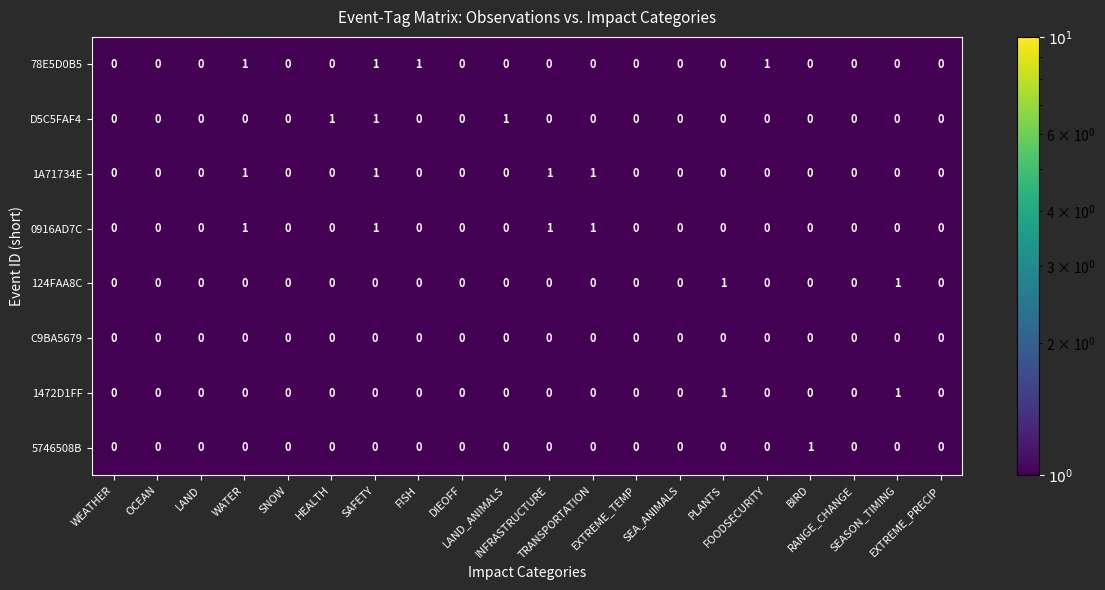

What is the sum of all D5C5FAF4 values?

3